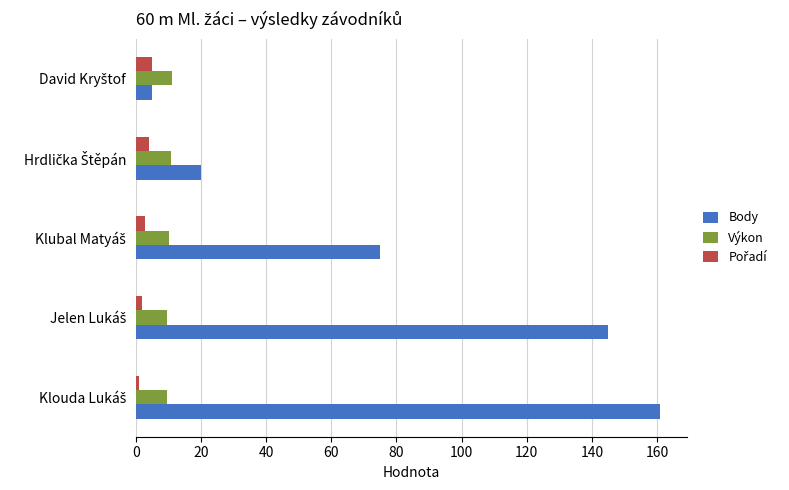

Which series has the largest total across all categories?

Body